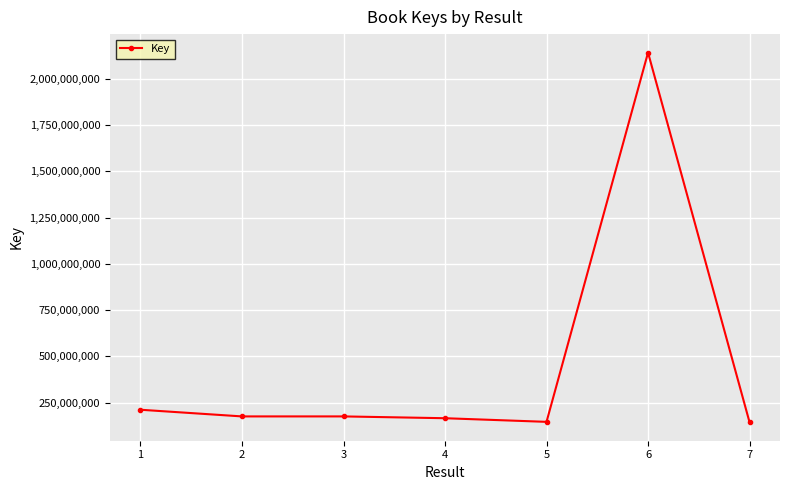

What is the value of the 4th point from the left?

165403009